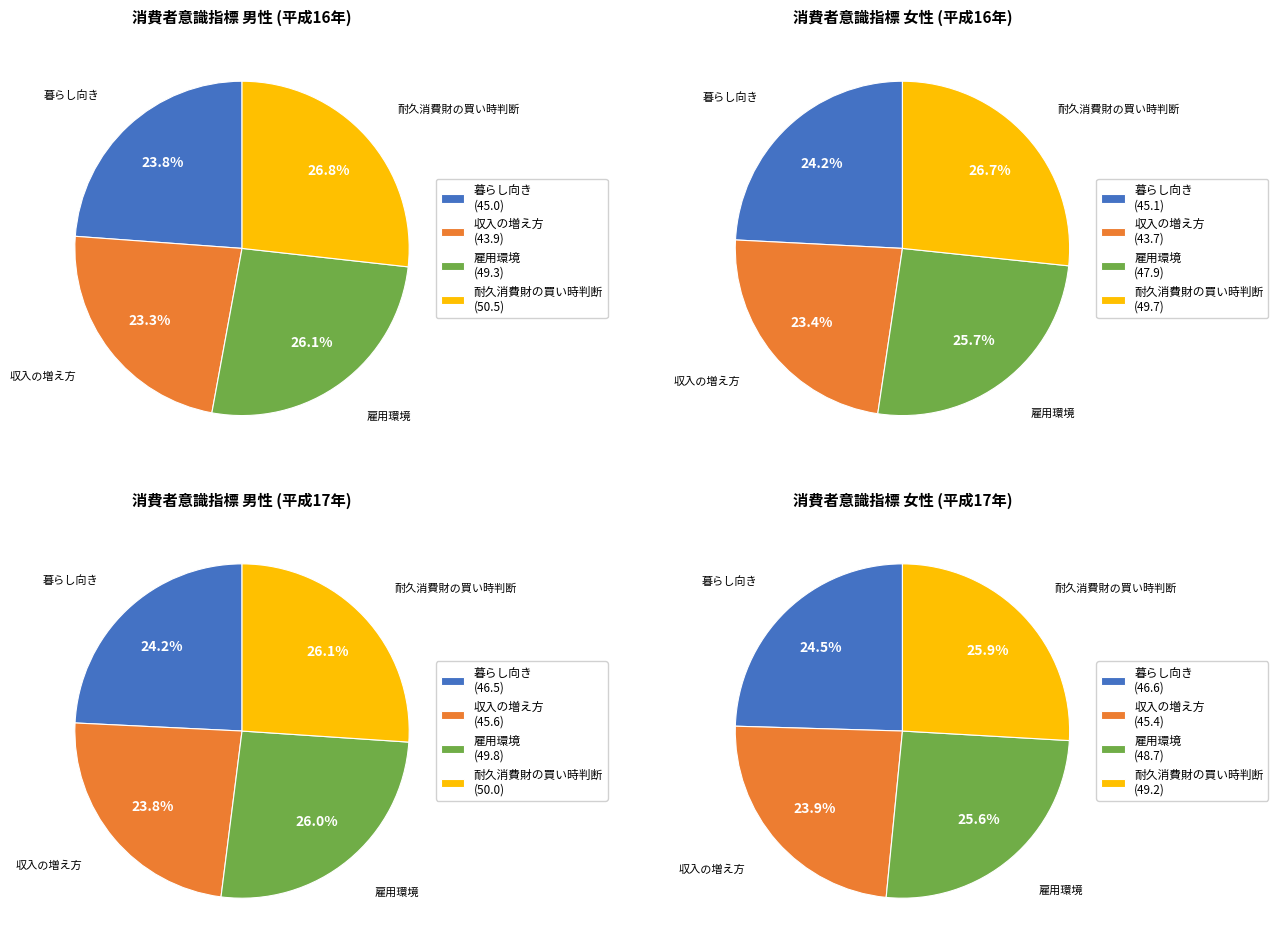

The 9月 slice represents 4% of the pie. True or false?

False